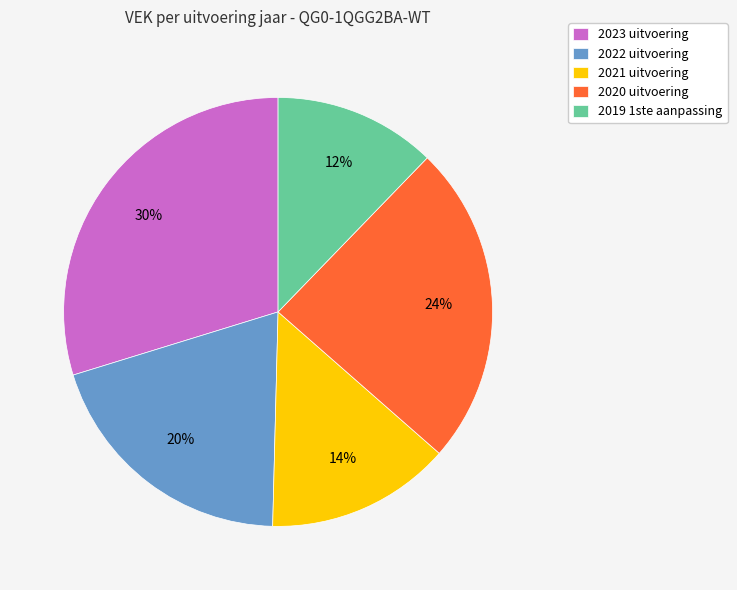

Rank the categories by value from lowest to highest.

2019 1ste aanpassing, 2021 uitvoering, 2022 uitvoering, 2020 uitvoering, 2023 uitvoering